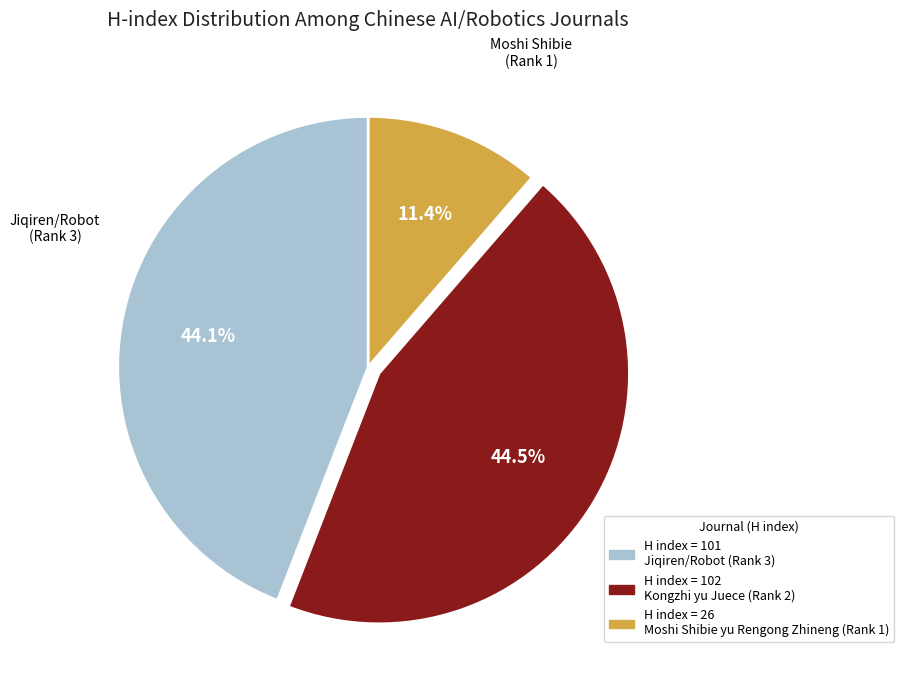

Is there a majority slice in this chart?

No